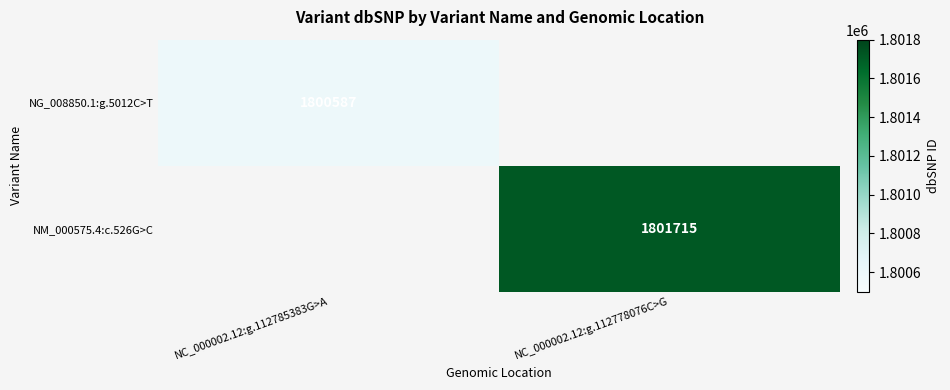

Between NC_000002.12:g.112785383G>A and NC_000002.12:g.112778076C>G, which is larger?

NC_000002.12:g.112778076C>G